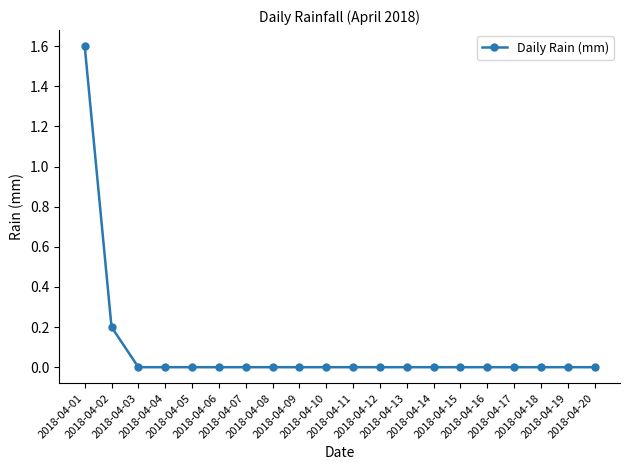

Count the number of categories in the chart.

20